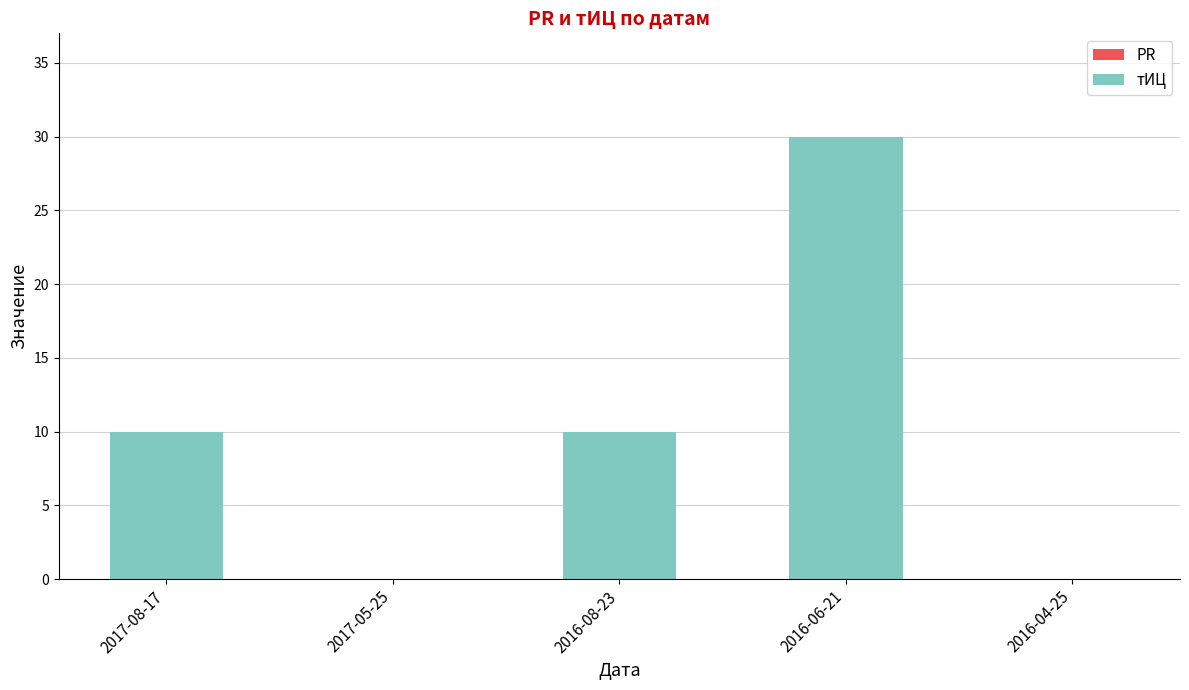

What is the change in value from 2016-08-23 to 2016-06-21?

+20